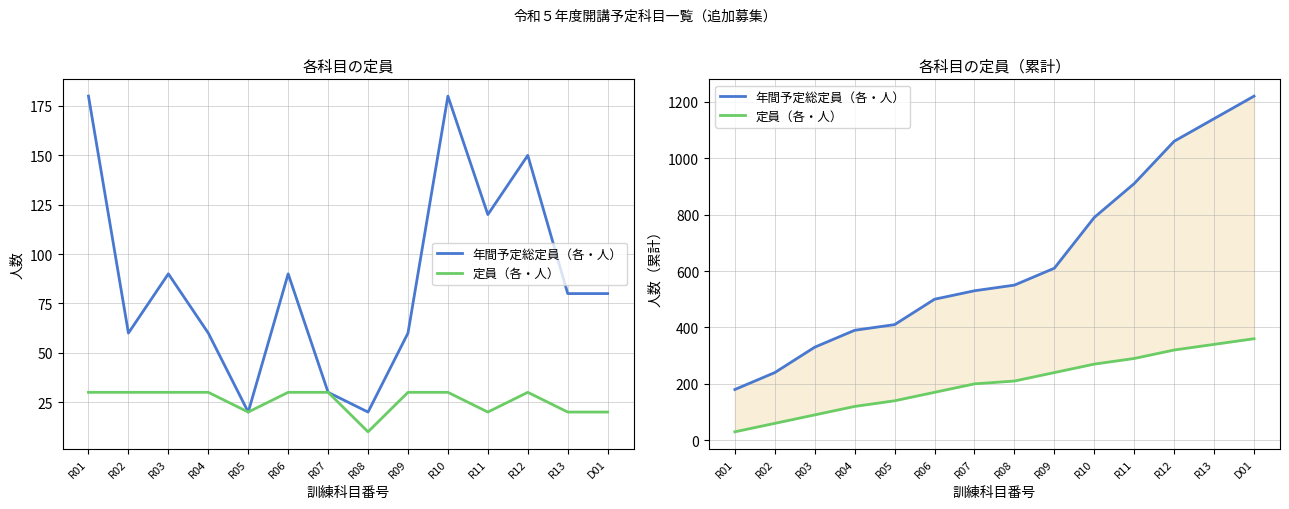

True or false: 定員（各・人） and 年間予定総定員（各・人） cross at least once.

False